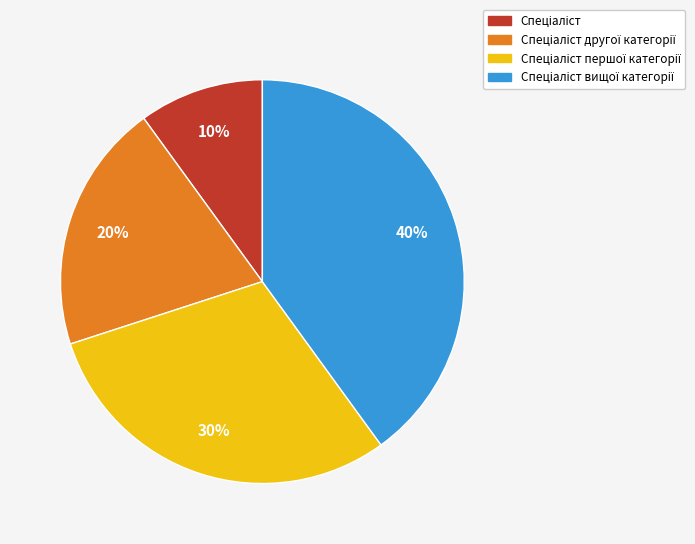

To the nearest percent, what is the average slice percentage?

25%